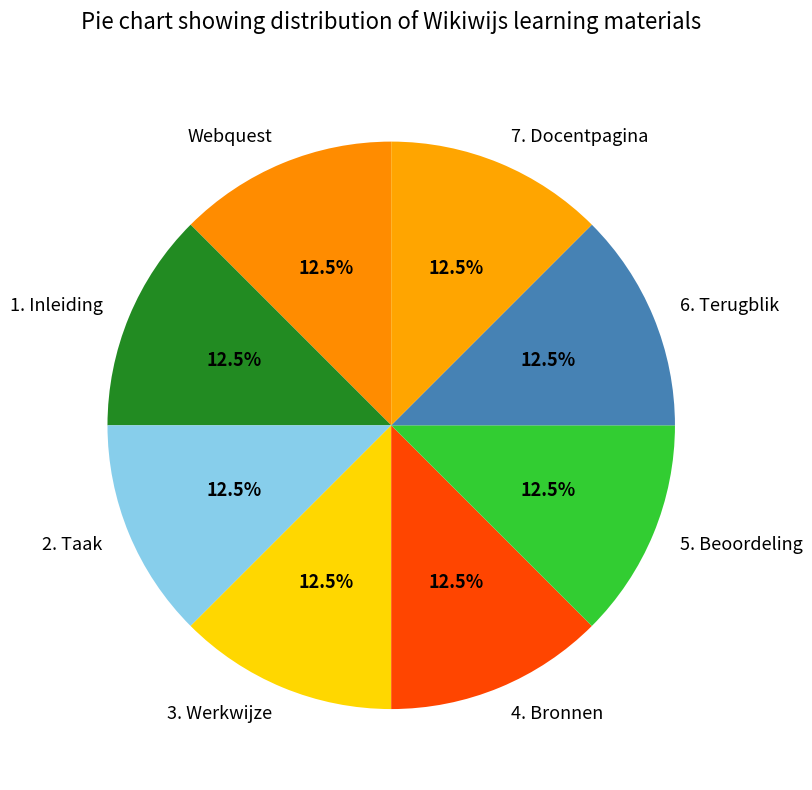

How many segments does this pie chart have?

8